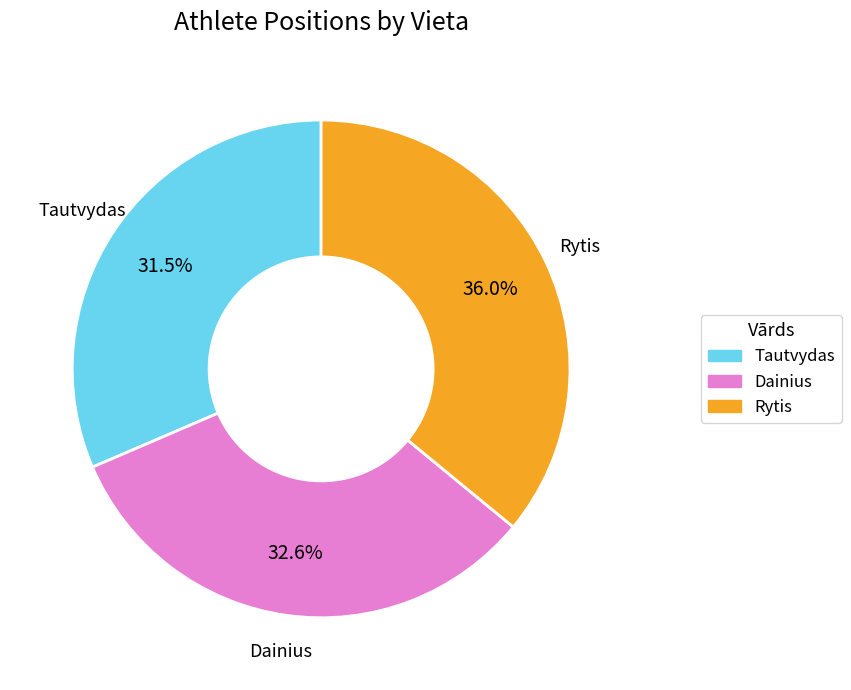

The Dainius slice represents 42% of the pie. True or false?

False